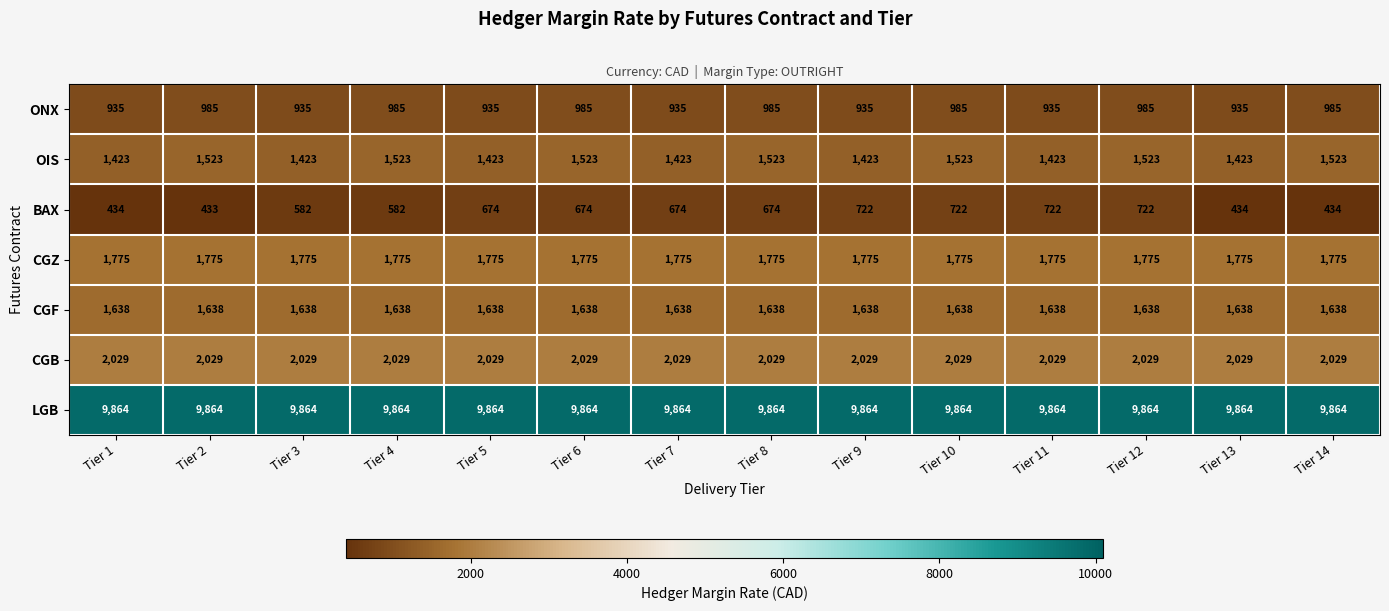

How many categories are shown in the chart?

14